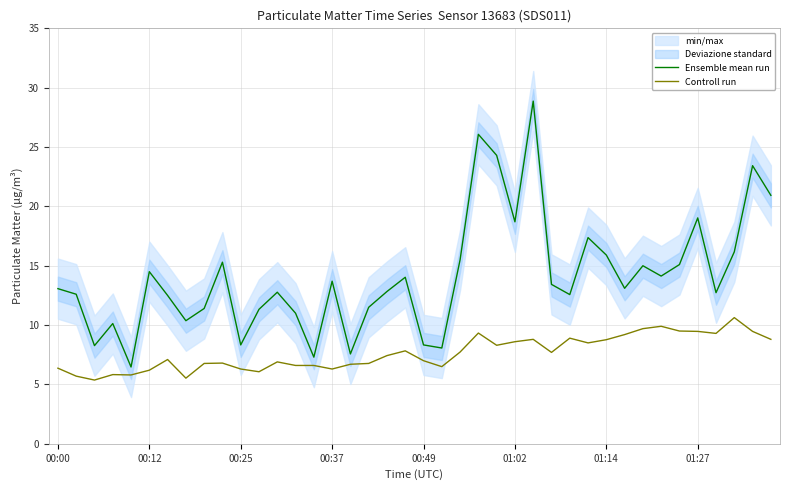

What is the maximum value for Controll run?

10.6